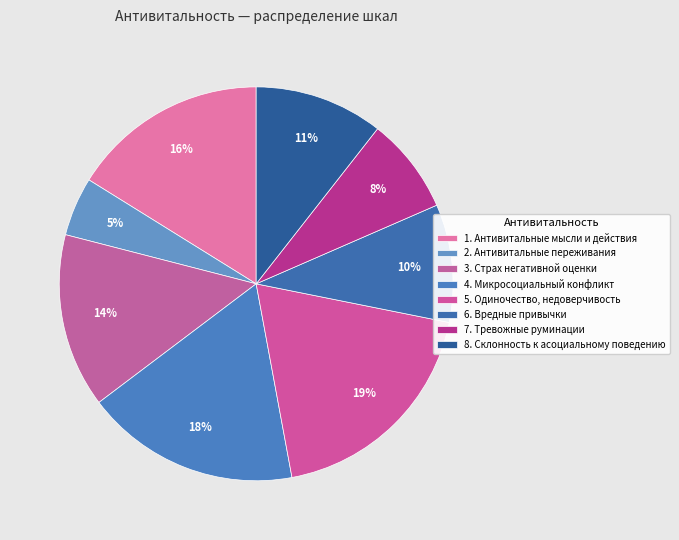

Rank the categories by value from lowest to highest.

2. Антивитальные переживания, 7. Тревожные руминации, 6. Вредные привычки, 8. Склонность к асоциальному поведению, 3. Страх негативной оценки, 1. Антивитальные мысли и действия, 4. Микросоциальный конфликт, 5. Одиночество, недоверчивость